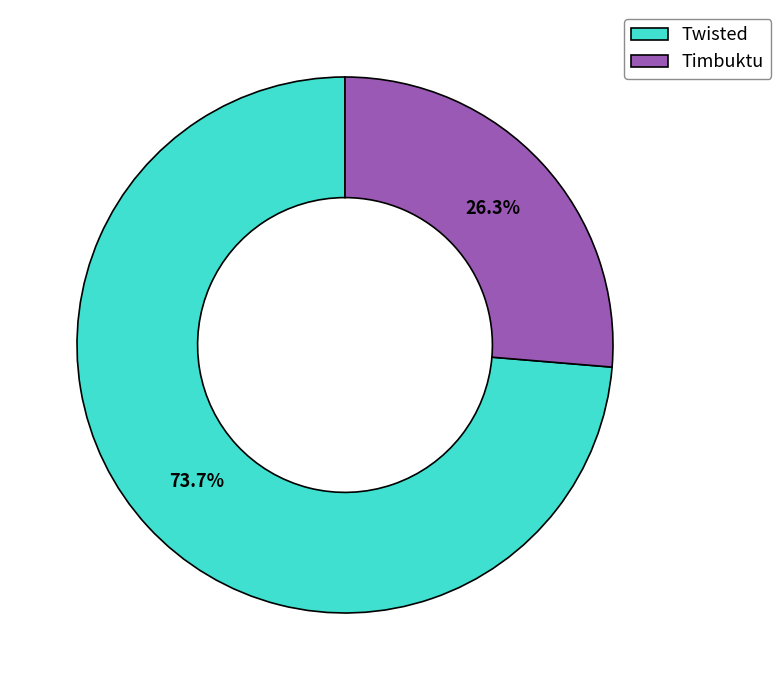

Combined, what portion of the pie is Twisted and Timbuktu?

100.0%